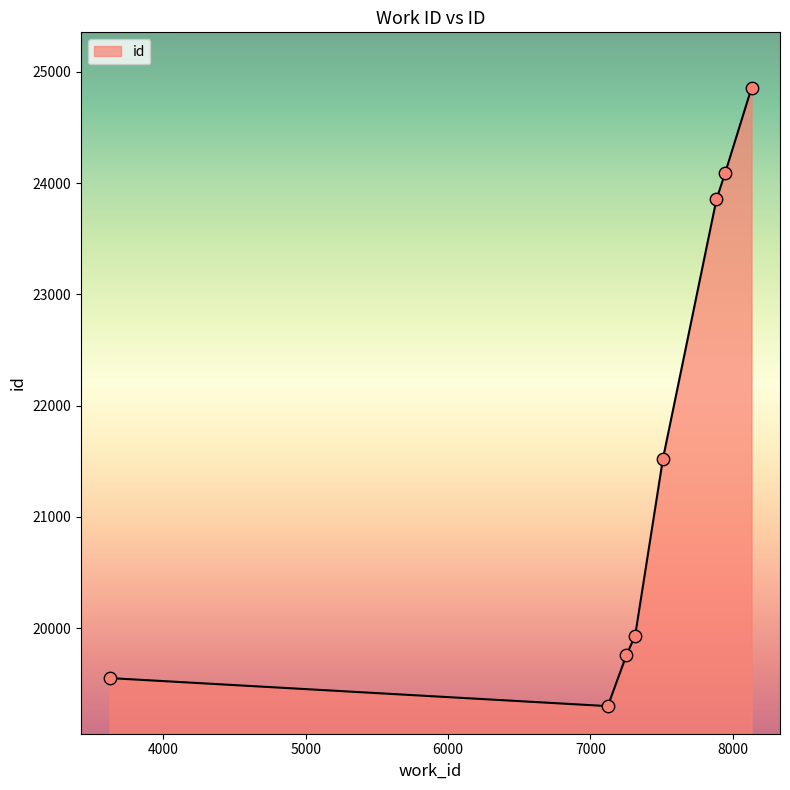

True or false: the data has more than 0 interior local peaks.

False